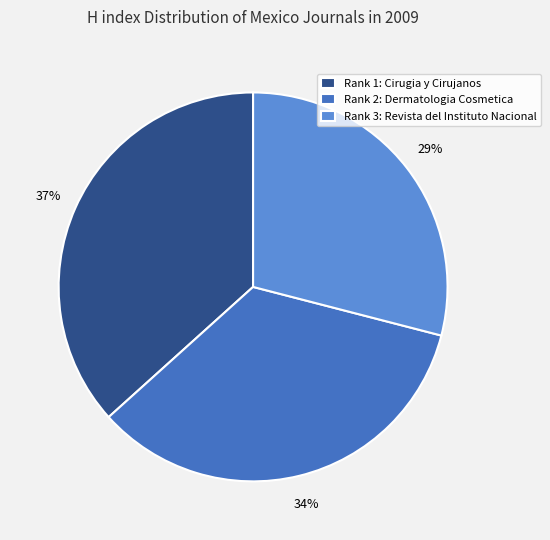

Is the sum of Rank 1: Cirugia y Cirujanos and Rank 2: Dermatologia Cosmetica greater than half?

Yes